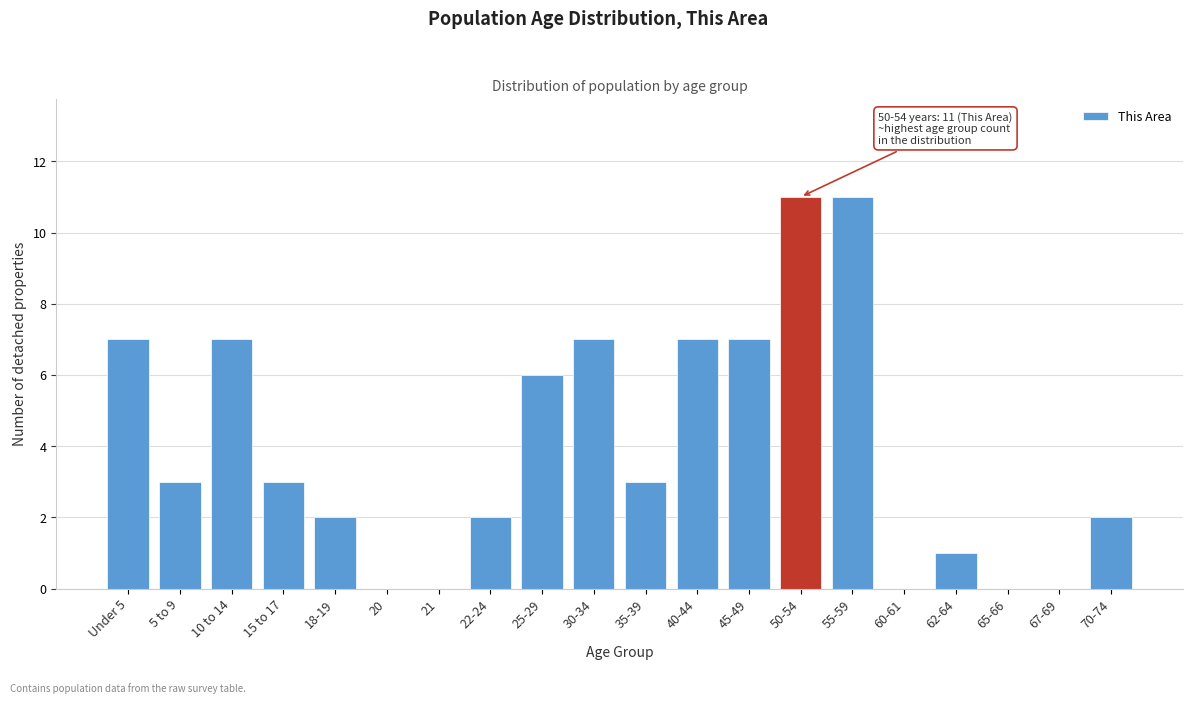

Reading right to left, extract all data points from this chart.

70-74=2	67-69=0	65-66=0	62-64=1	60-61=0	55-59=11	50-54=11	45-49=7	40-44=7	35-39=3	30-34=7	25-29=6	22-24=2	21=0	20=0	18-19=2	15 to 17=3	10 to 14=7	5 to 9=3	Under 5=7